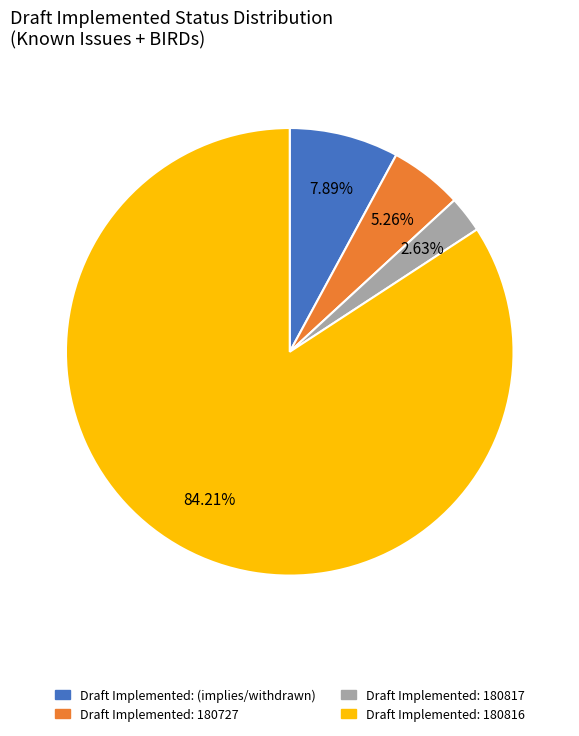

Is it true that Draft Implemented: 180816 is 51% of the pie?

False